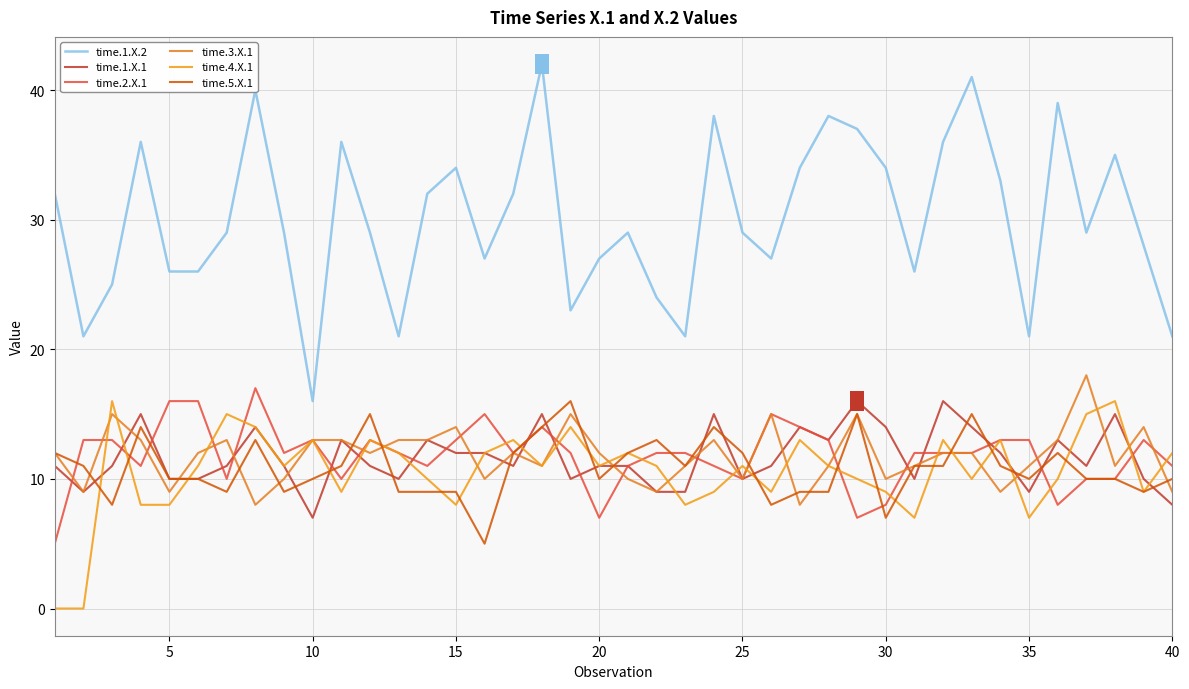

Does the chart have visible grid lines?

Yes